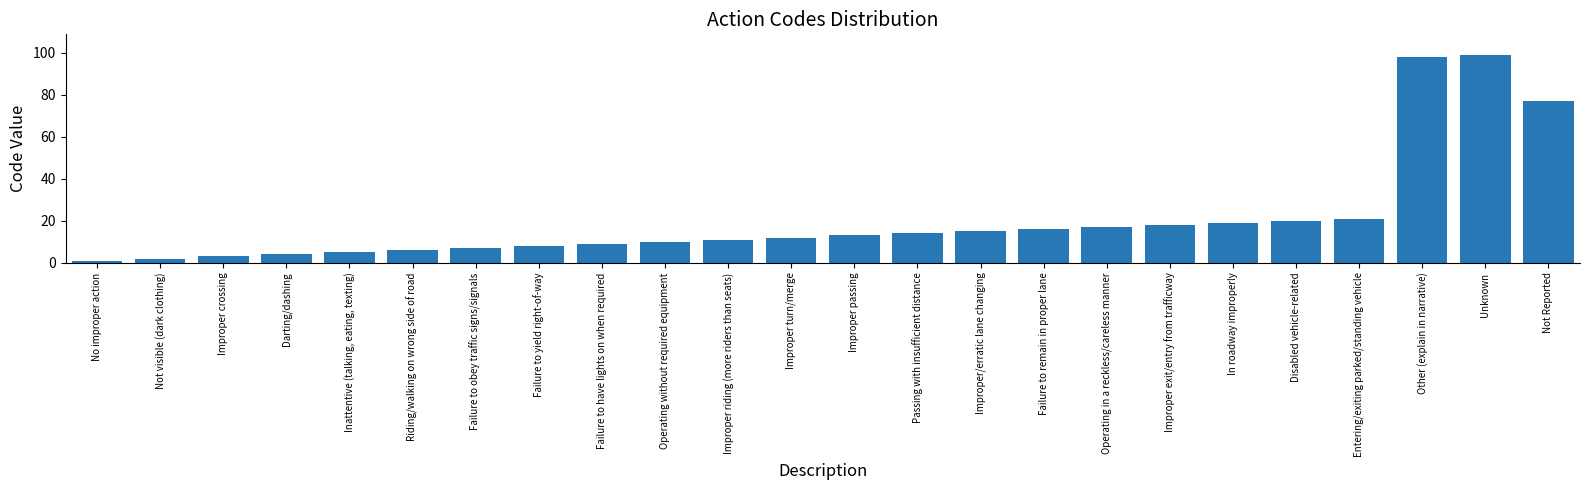

What is the label of the 12th bar from the right?

Improper passing